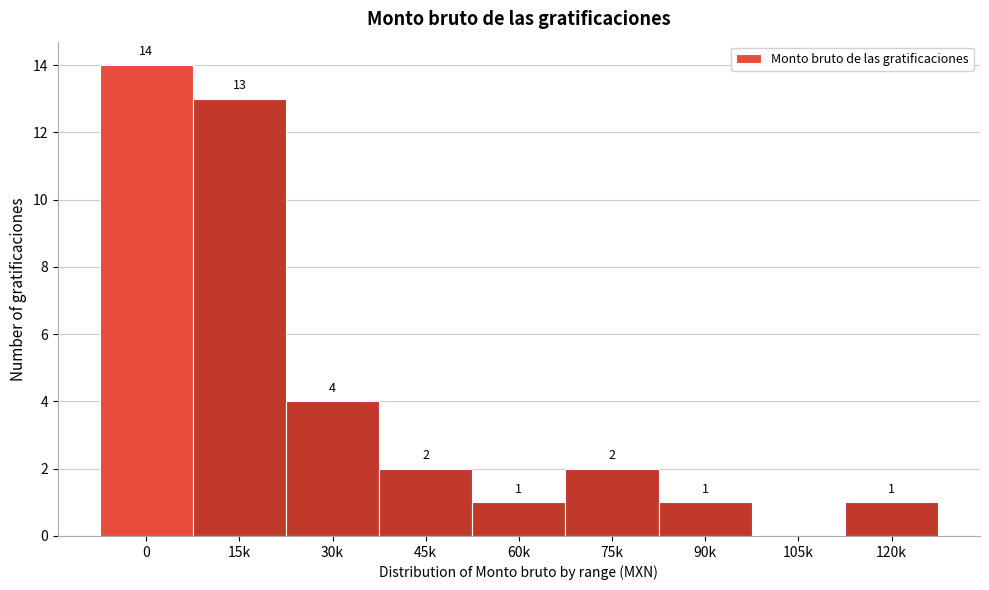

Reading left to right, transcribe all the data shown in this chart.

0=14	15k=13	30k=4	45k=2	60k=1	75k=2	90k=1	105k=0	120k=1